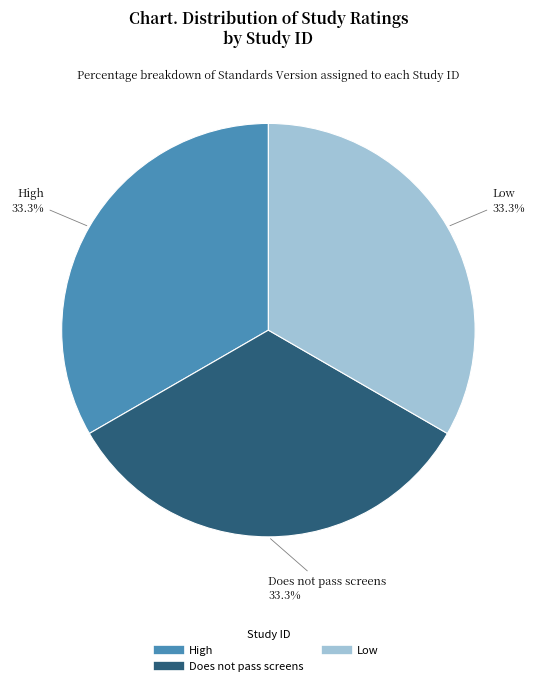

Does any single category account for the majority?

No